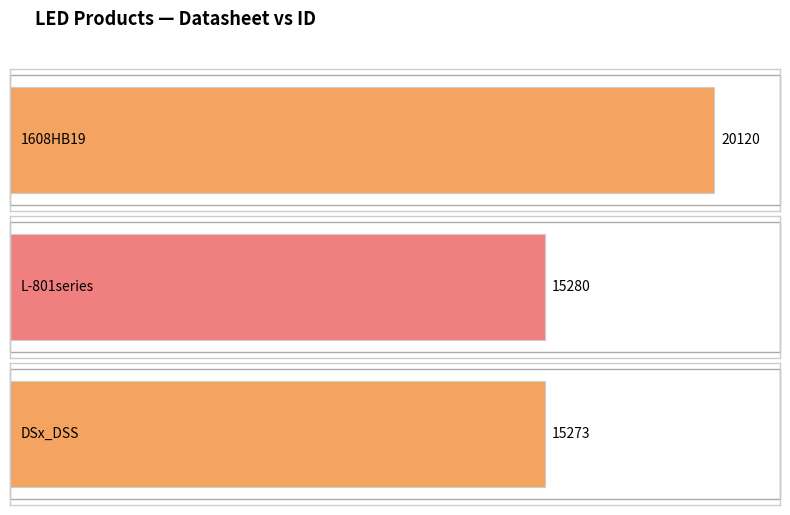

The value at L-801series is 7180. True or false?

False